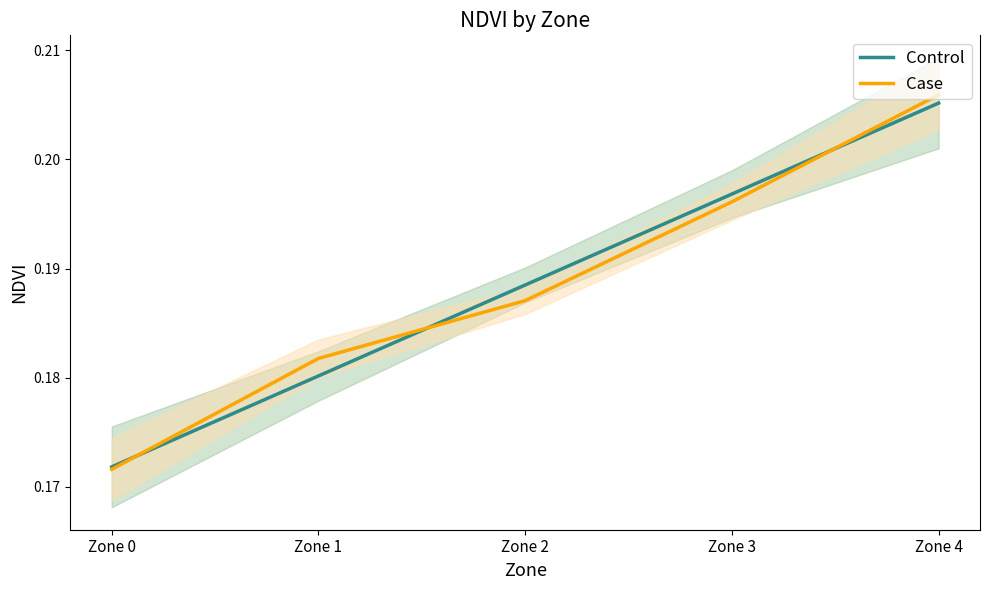

What is the total value across all series at Zone 4?

0.4